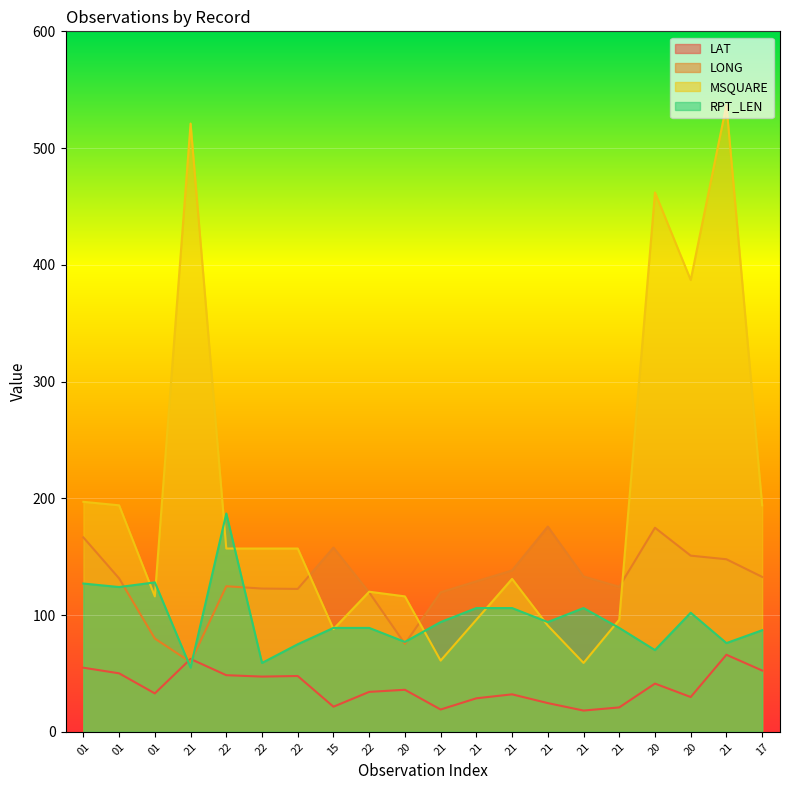

Is the value of MSQUARE at 21 greater than the value of RPT_LEN at 22?

Yes